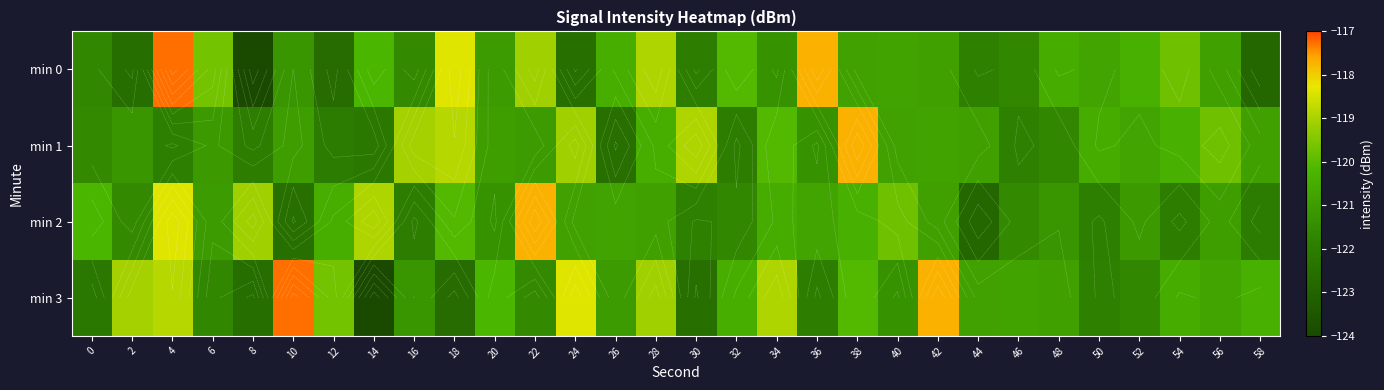

How many series are shown in this chart?

4